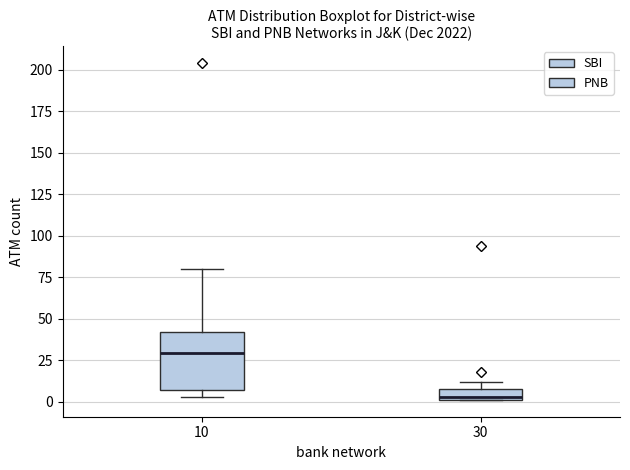

Which box has the lowest median line?

30